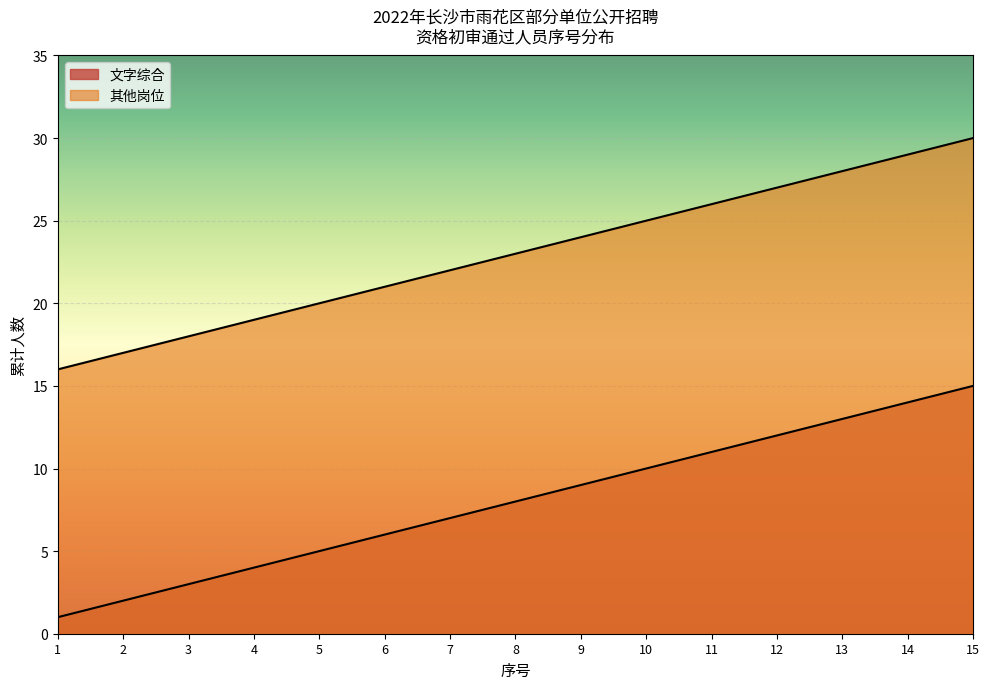

Reading right to left, list all the values displayed in this chart.

文字综合: 15=15	14=14	13=13	12=12	11=11	10=10	9=9	8=8	7=7	6=6	5=5	4=4	3=3	2=2	1=1
其他岗位: 15=30	14=29	13=28	12=27	11=26	10=25	9=24	8=23	7=22	6=21	5=20	4=19	3=18	2=17	1=16